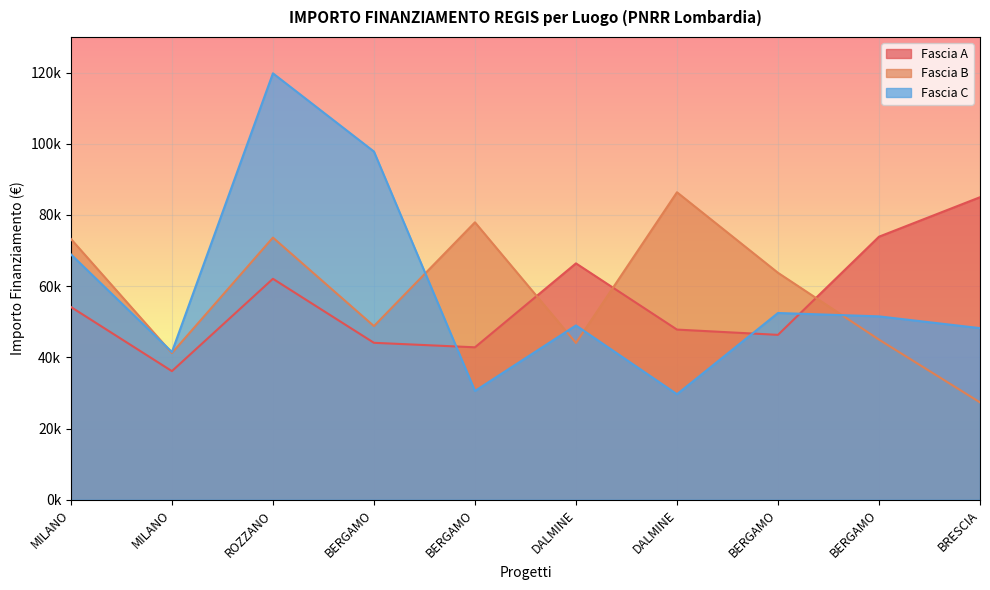

What is the sum of the Fascia A values at BERGAMO and MILANO?

128031.5